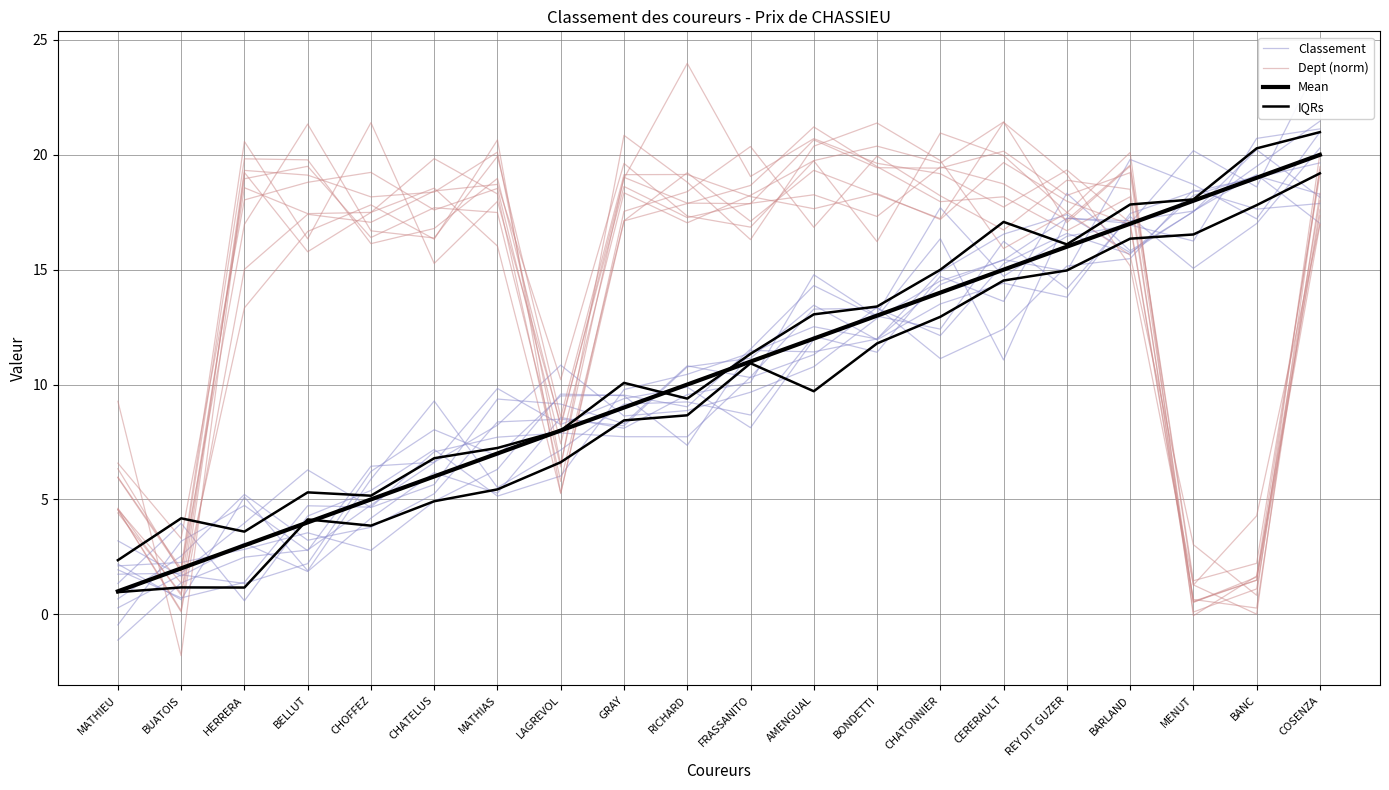

The value of Classement at BANC is 17.6. True or false?

True